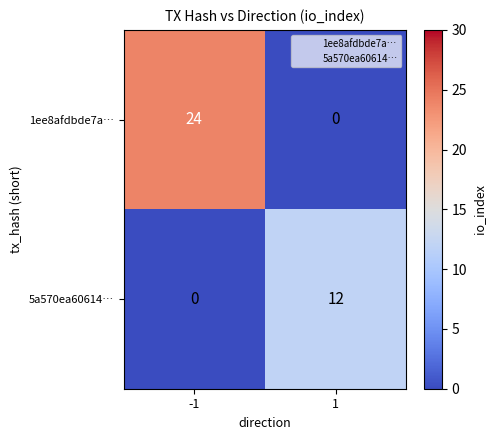

Which series has the widest spread of values?

1ee8afdbde7a…